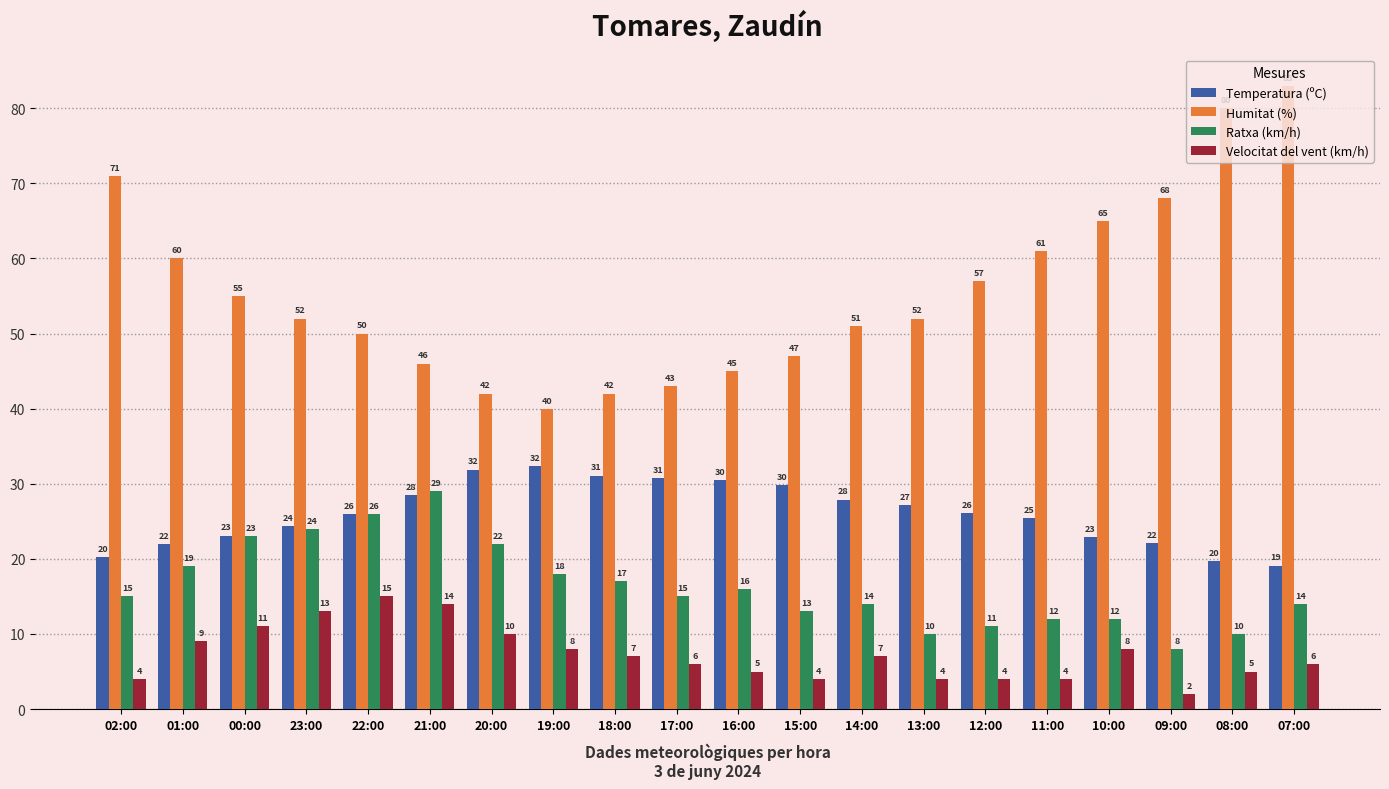

At how many categories does at least one series exceed 16?

20